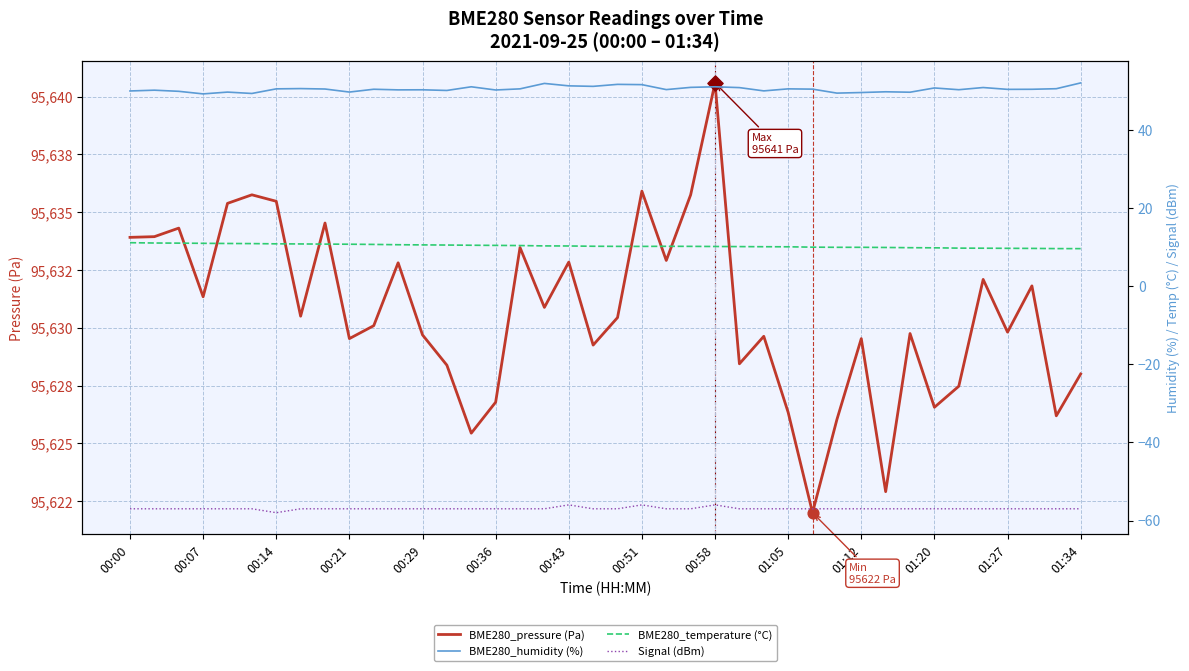

What are all the series names shown in the legend?

BME280_pressure (Pa), BME280_humidity (%), BME280_temperature (°C), Signal (dBm)